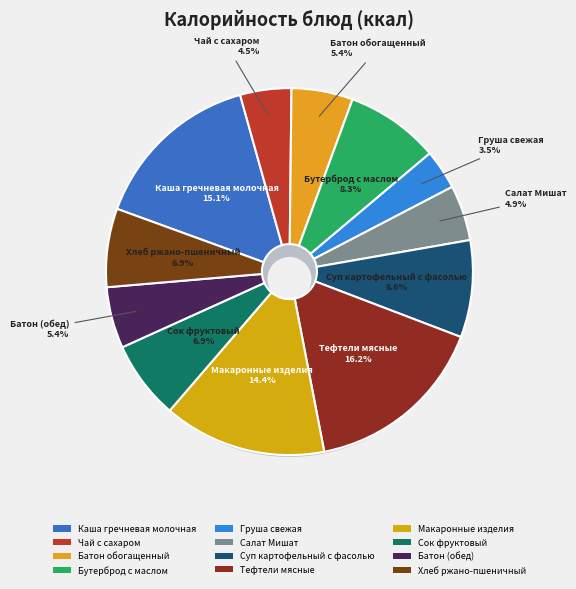

To the nearest percent, what is the difference between the largest and smallest slice percentages?

13%